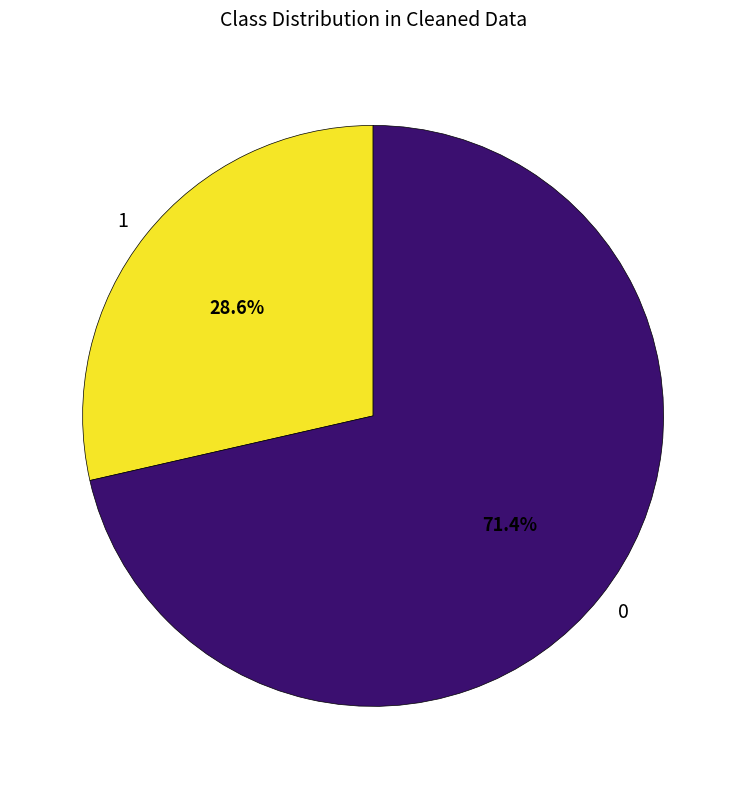

Approximately how many times larger is the value at 1 compared to 0?

0.4